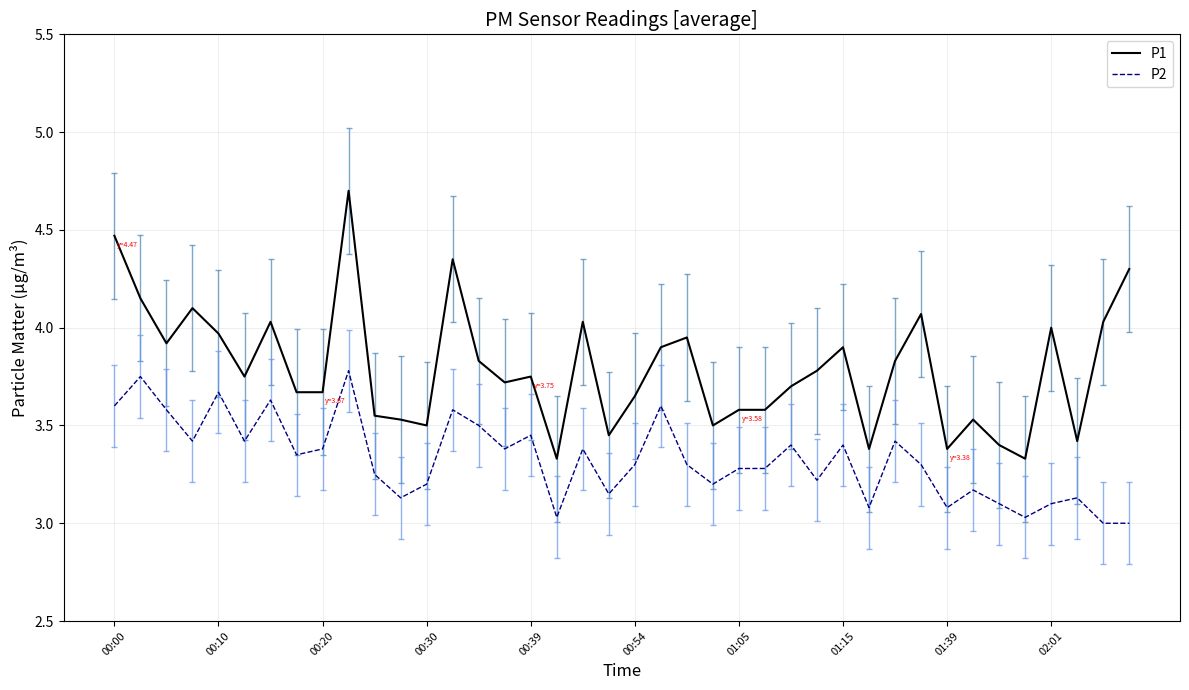

Which series has the largest total across all categories?

P1